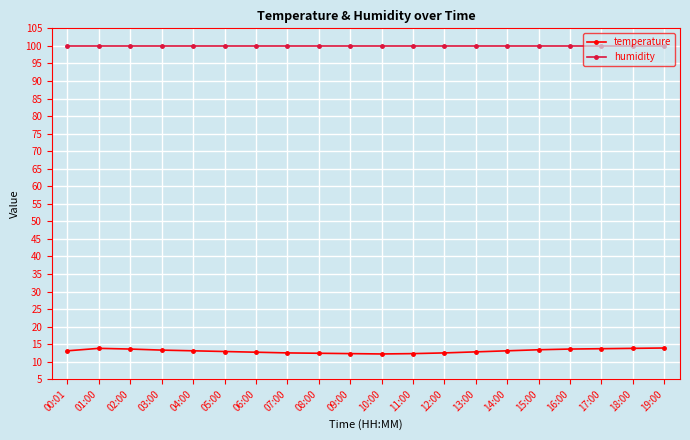

True or false: temperature and humidity cross at least once.

False